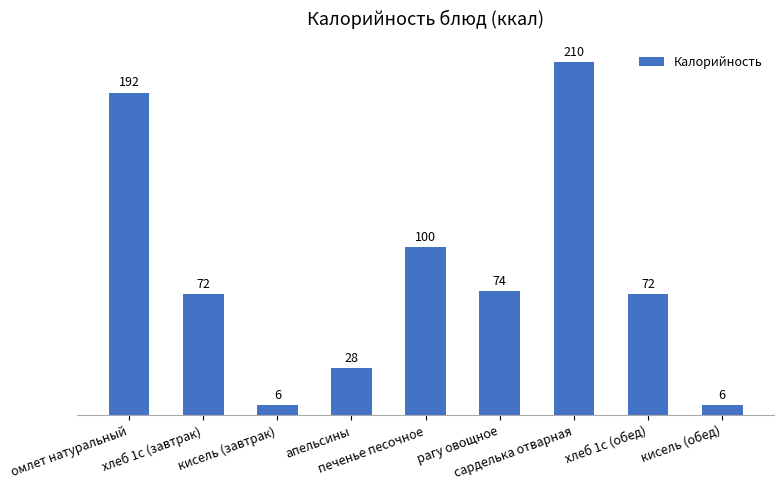

What is the maximum value shown in the chart?

210